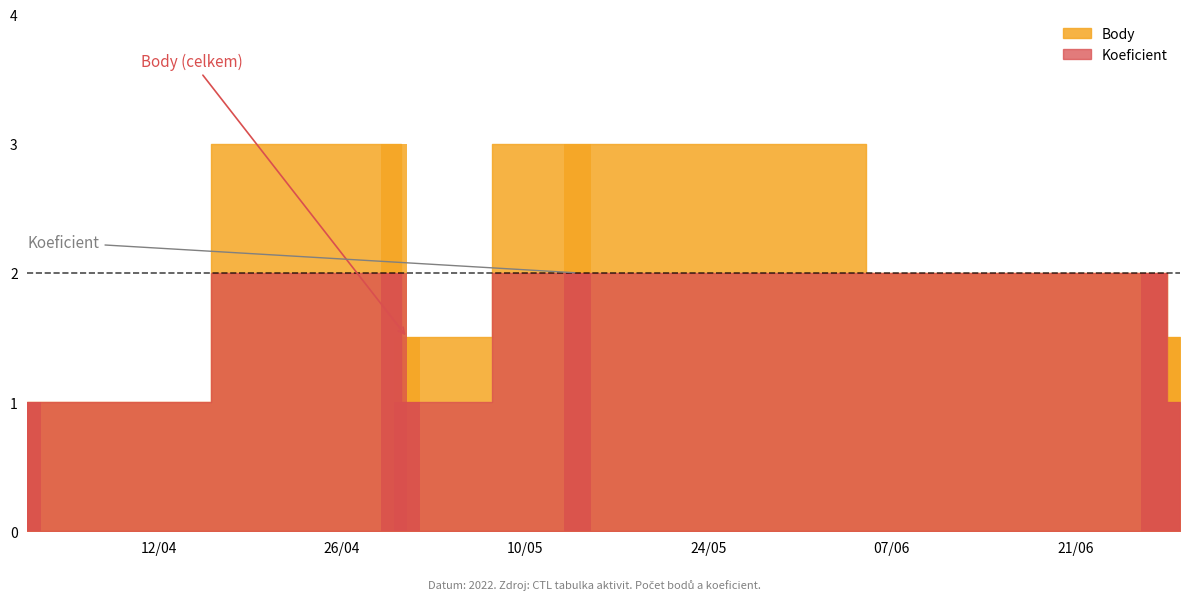

What is the minimum value for Koeficient?

1.0